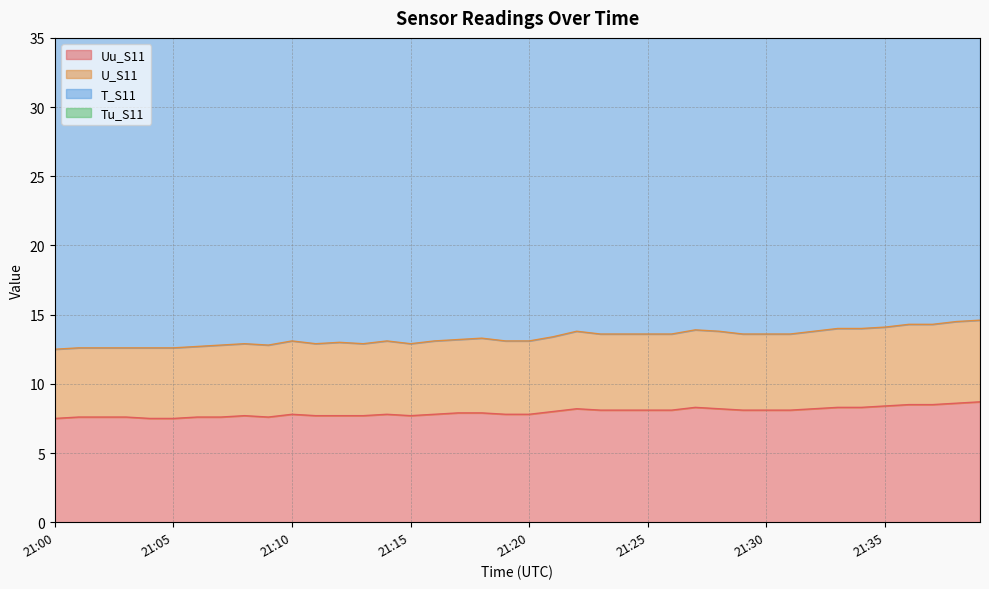

True or false: Uu_S11 and U_S11 cross at least once.

False